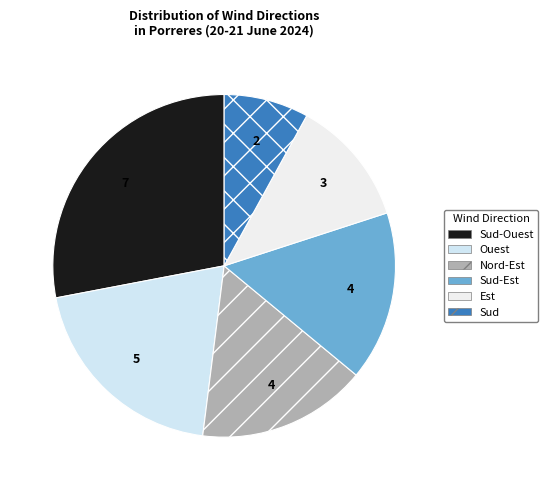

Approximately how many times larger is the value at Sud compared to Ouest?

0.4